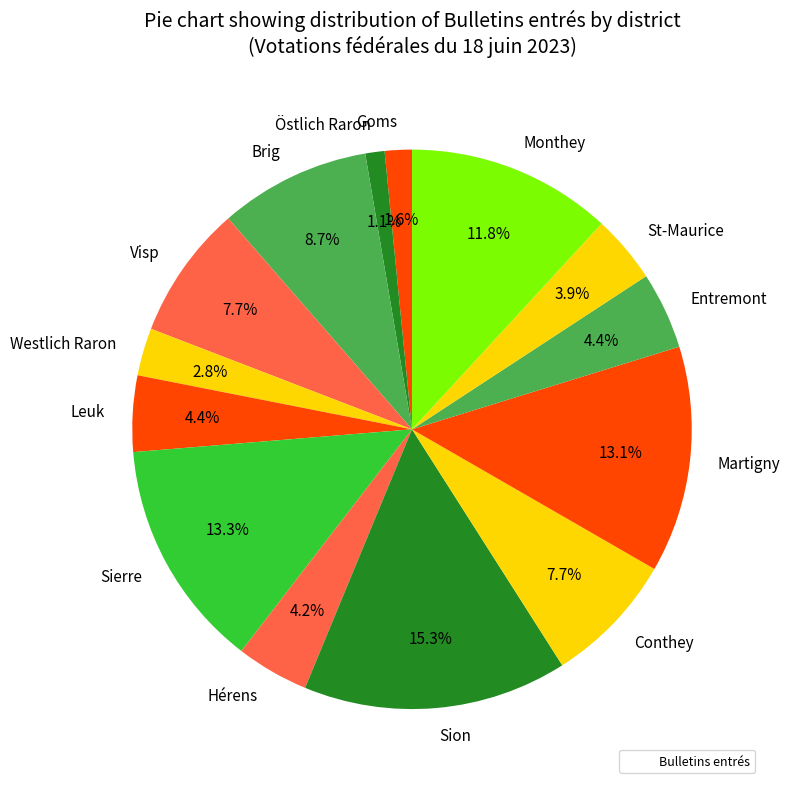

Approximately how many times larger is the value at Martigny compared to Monthey?

1.1